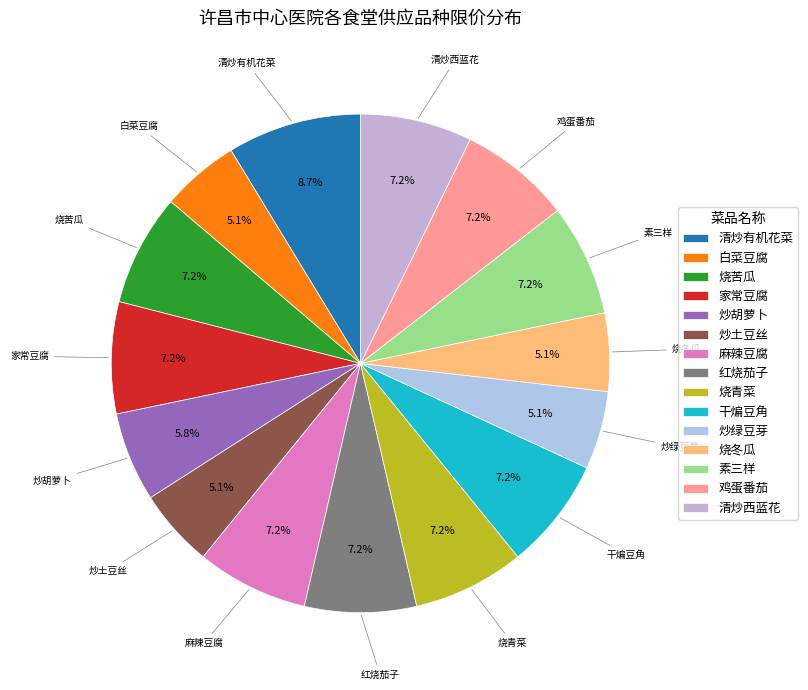

Count the number of slices in the pie.

15